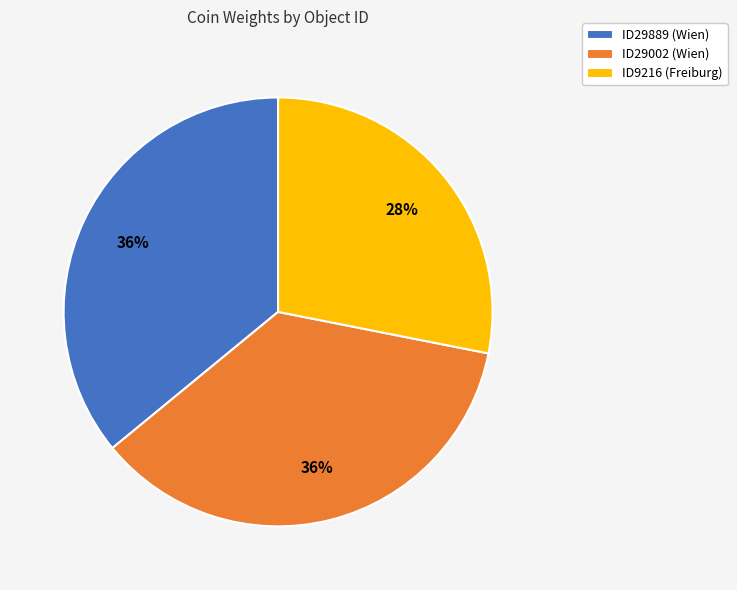

Approximately how many times larger is the value at ID9216 (Freiburg) compared to ID29889 (Wien)?

0.8